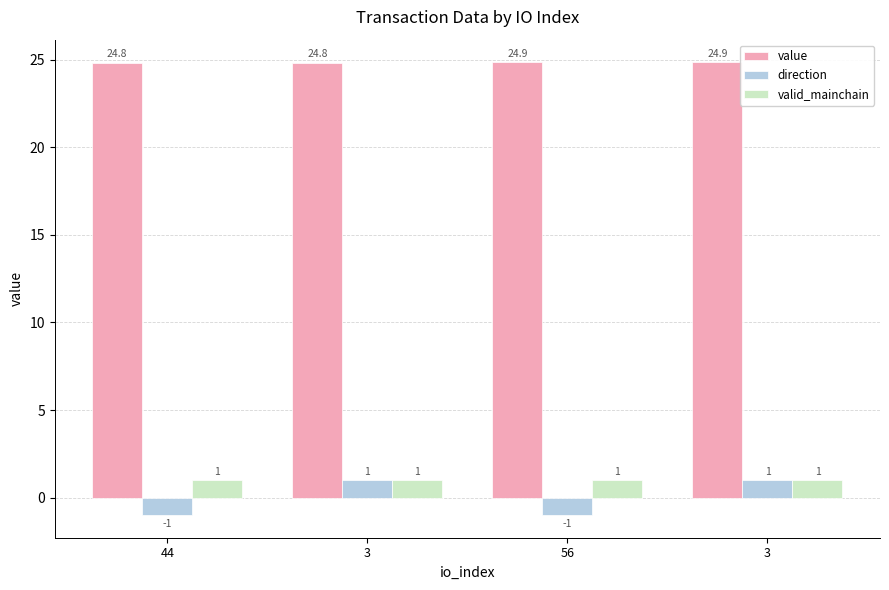

How many series are shown in this chart?

3